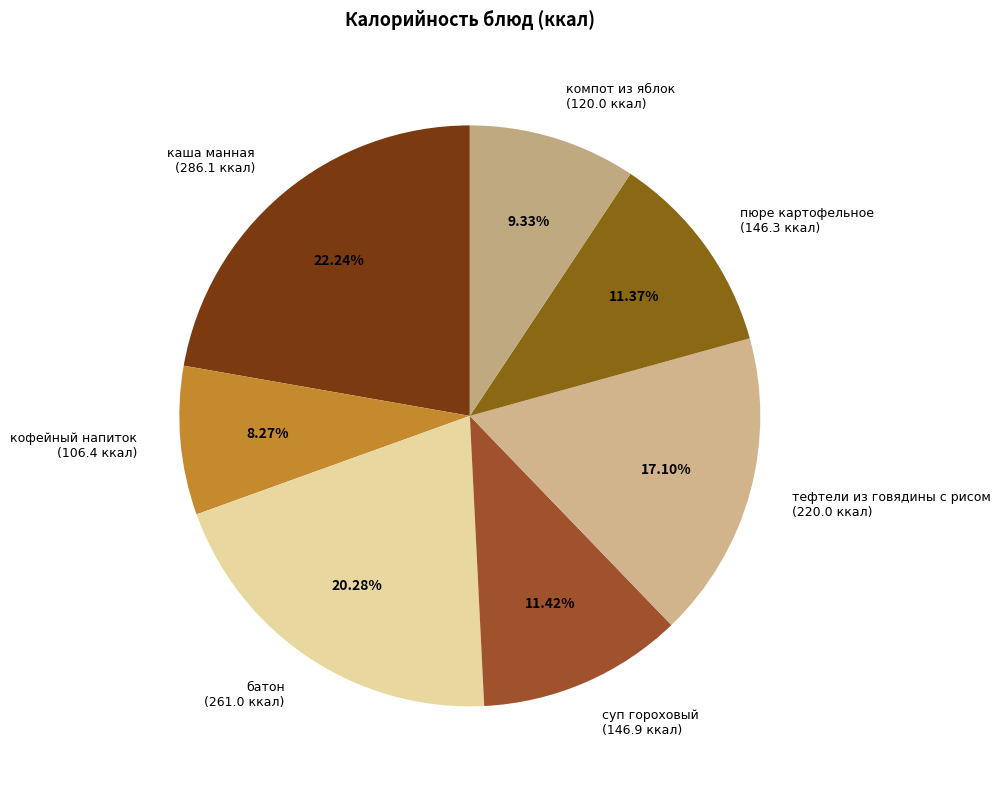

To the nearest percent, what is the average slice percentage?

14%